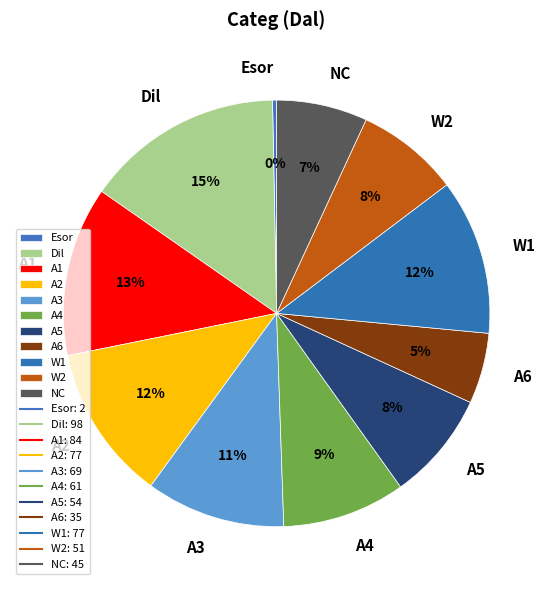

Is there any slice that represents more than half of the pie?

No